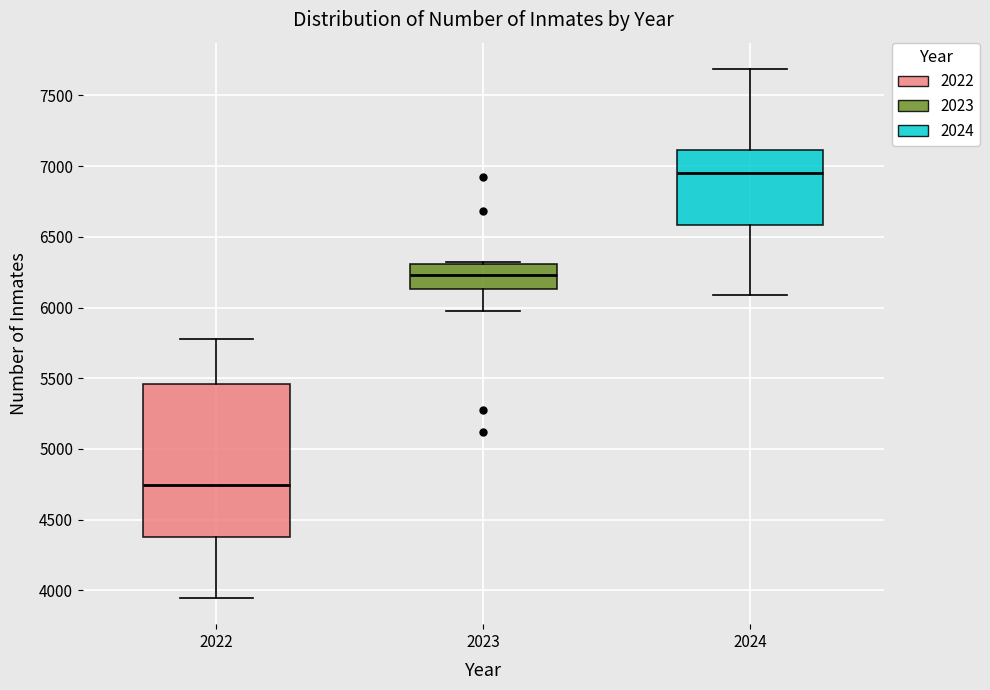

Reading left to right, transcribe this box plot: for each box, give where its median line is, the range the box spans, and where its two whiskers end, as read against the y-axis. The values are not printed on the chart, so give them approximately, as read against the axis.

2022: median 4750, box 4400 to 5450, whiskers 3950 to 5800
2023: median 6250, box 6150 to 6300, whiskers 6000 to 6300
2024: median 6950, box 6600 to 7100, whiskers 6100 to 7700